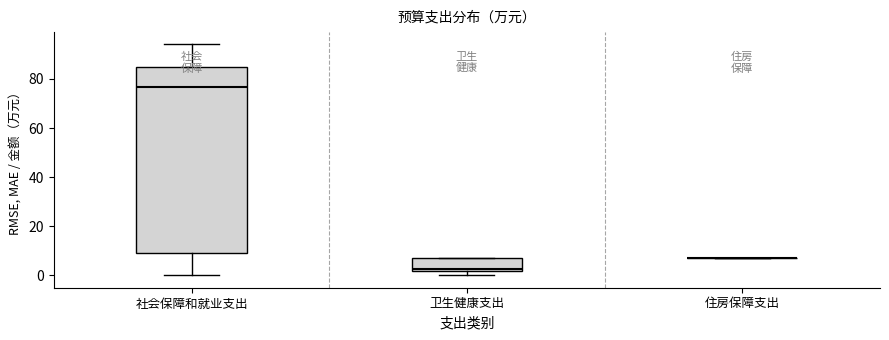

Comparing the boxes themselves (not the whiskers), which one is the tallest?

社会保障和就业支出